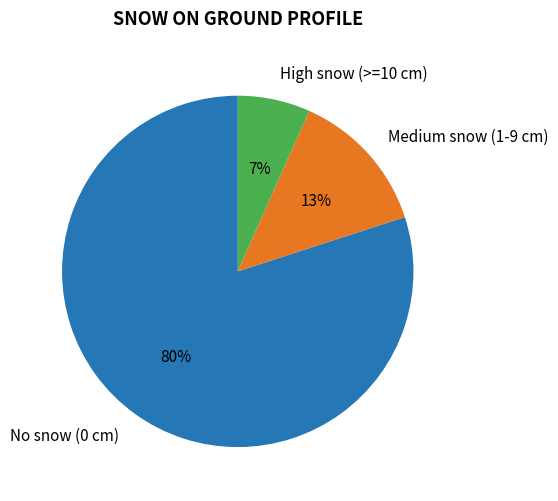

Which has a higher value, Medium snow (1-9 cm) or High snow (>=10 cm)?

Medium snow (1-9 cm)